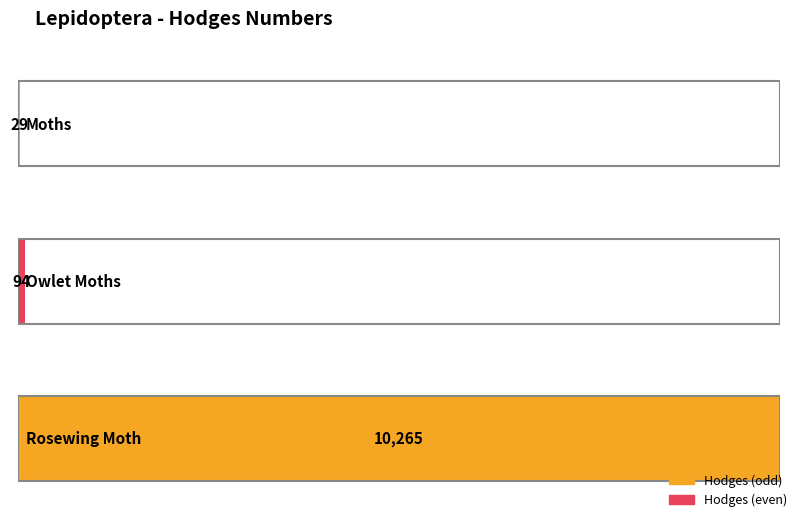

Reading left to right, transcribe all the data shown in this chart.

Moths=29.0	Owlet Moths=93.5	Rosewing Moth=10265.0